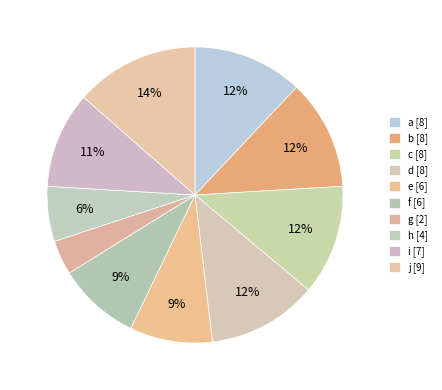

Approximately how many times larger is the value at b compared to h?

2.0